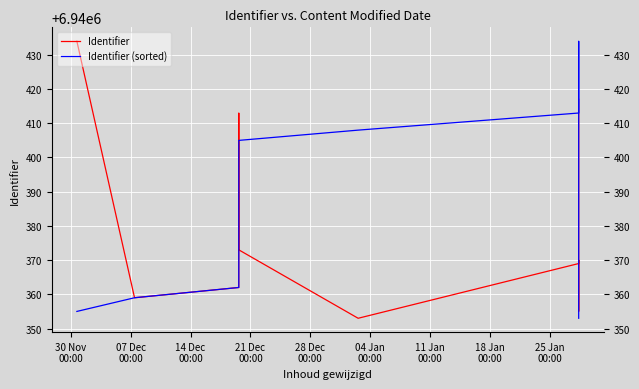

What is the approximate value of Identifier (sorted) at 14 Dec
00:00, to the nearest 10?

6940360